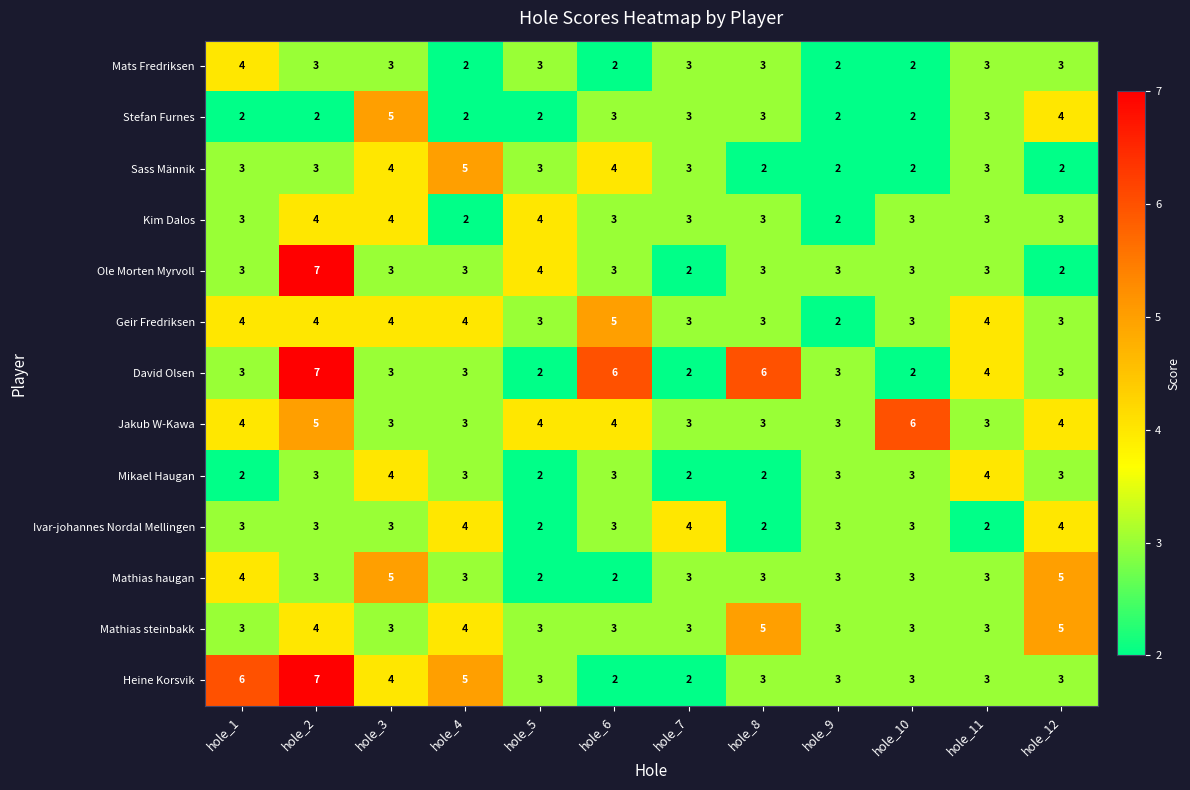

How many categories are shown in the chart?

12